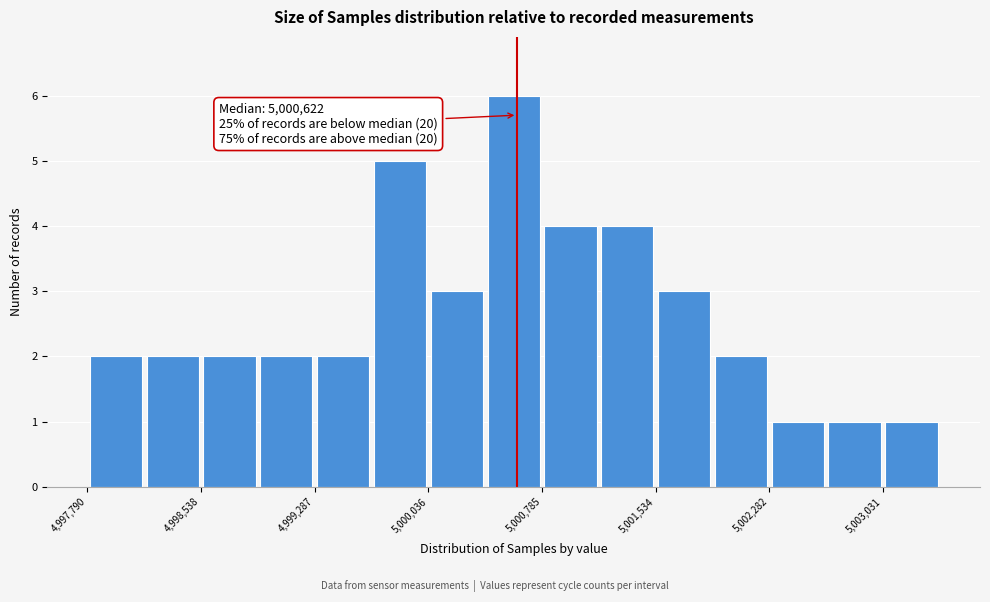

Around what value on the x-axis is the tallest bar? Give the approximate position of its centre, as read against the axis.

5000600